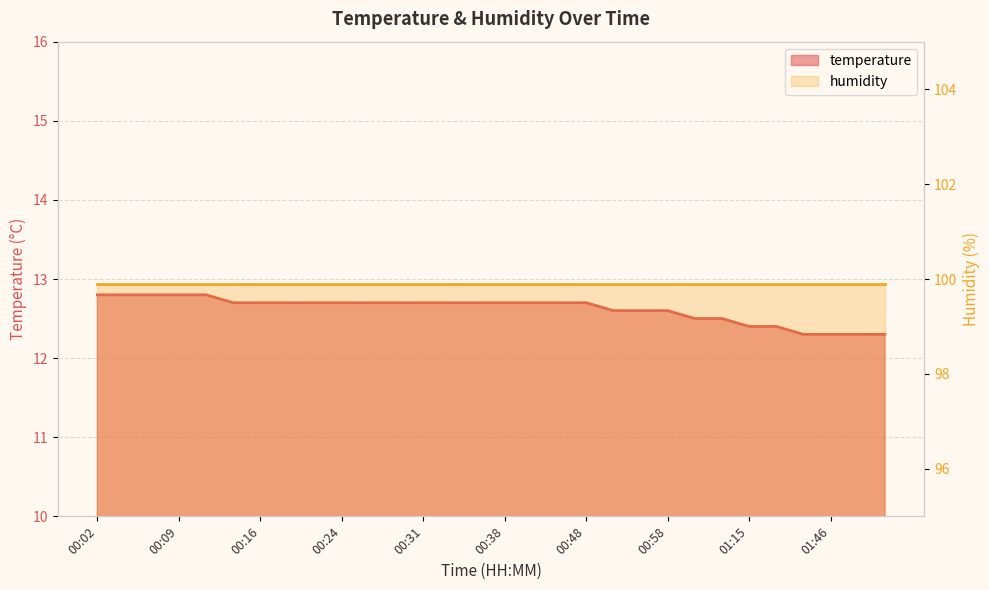

What is the maximum value shown in the chart?

12.8